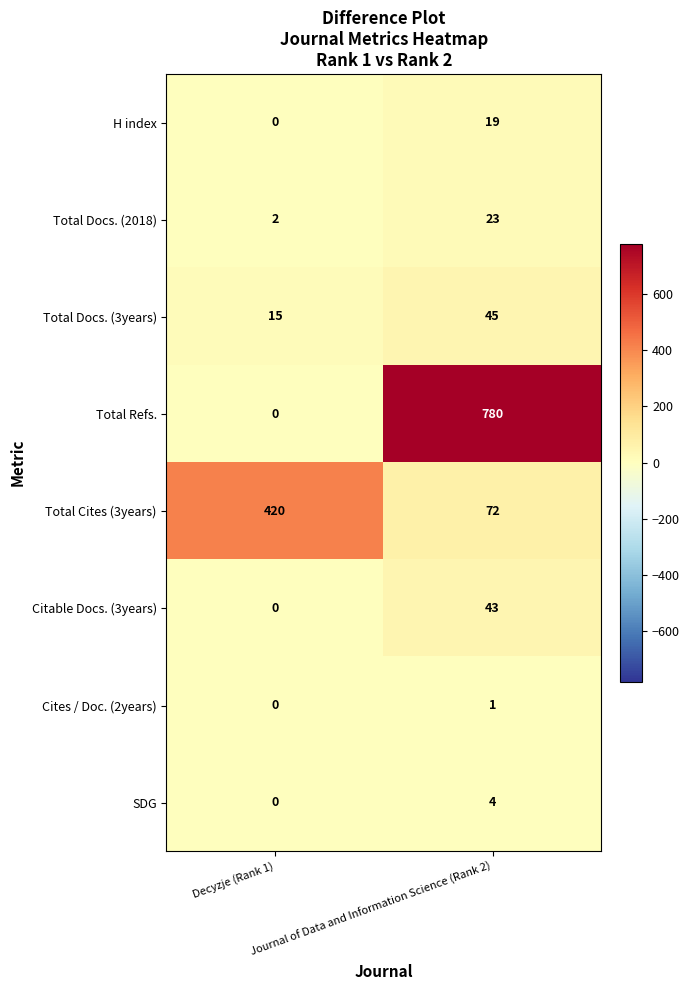

What is the total value across all series at Journal of Data and Information Science (Rank 2)?

987